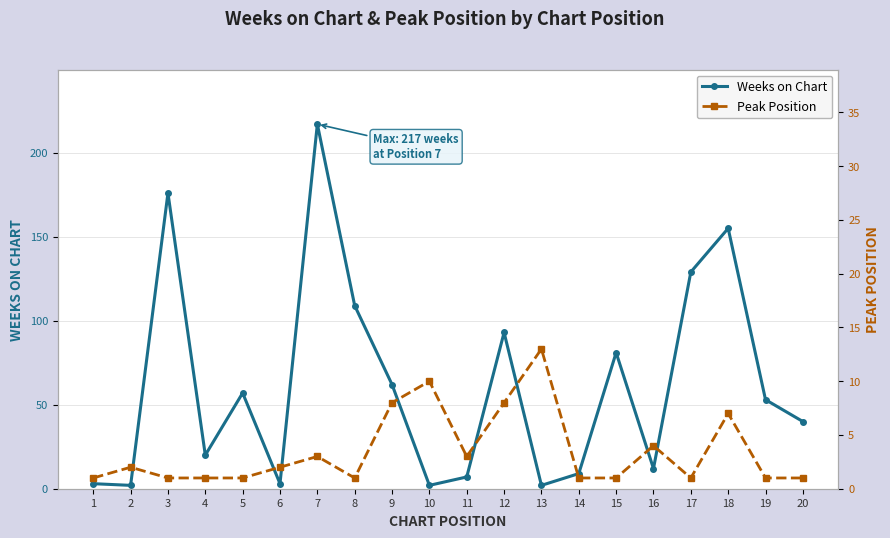

Reading left to right, extract all data points from this chart.

Weeks on Chart: 1=3	2=2	3=176	4=20	5=57	6=3	7=217	8=109	9=62	10=2	11=7	12=93	13=2	14=9	15=81	16=12	17=129	18=155	19=53	20=40
Peak Position: 1=1	2=2	3=1	4=1	5=1	6=2	7=3	8=1	9=8	10=10	11=3	12=8	13=13	14=1	15=1	16=4	17=1	18=7	19=1	20=1